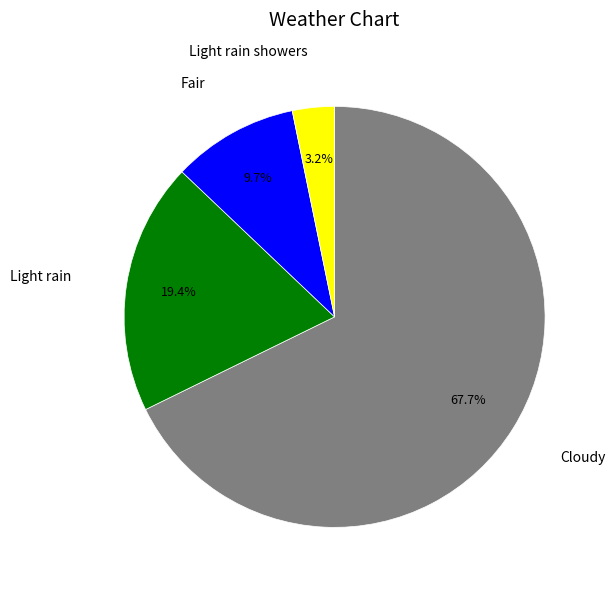

Is there a majority slice in this chart?

Yes